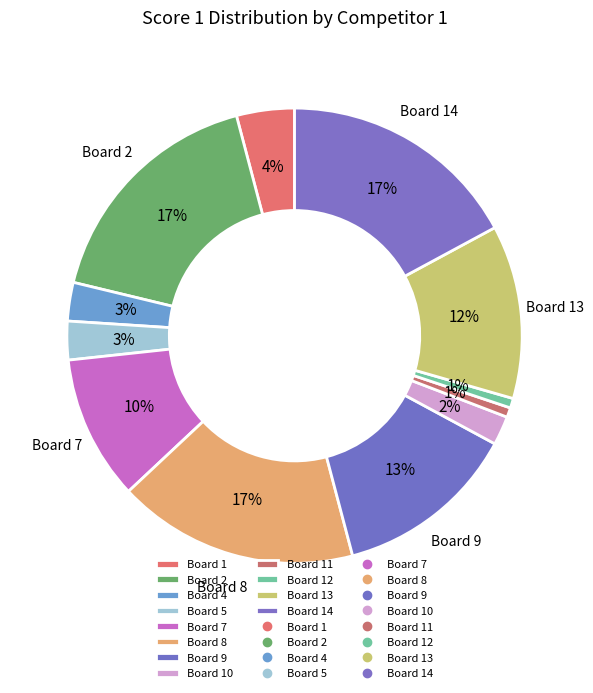

Count the number of slices in the pie.

12